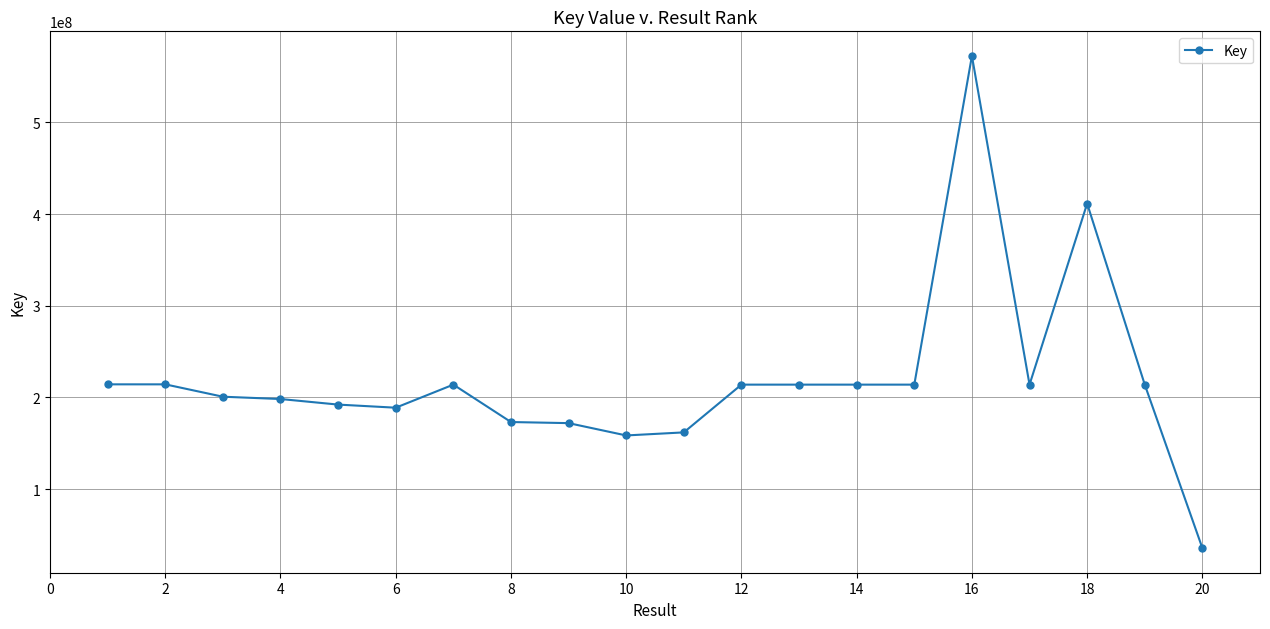

True or false: the data has more than 1 interior local peaks.

True